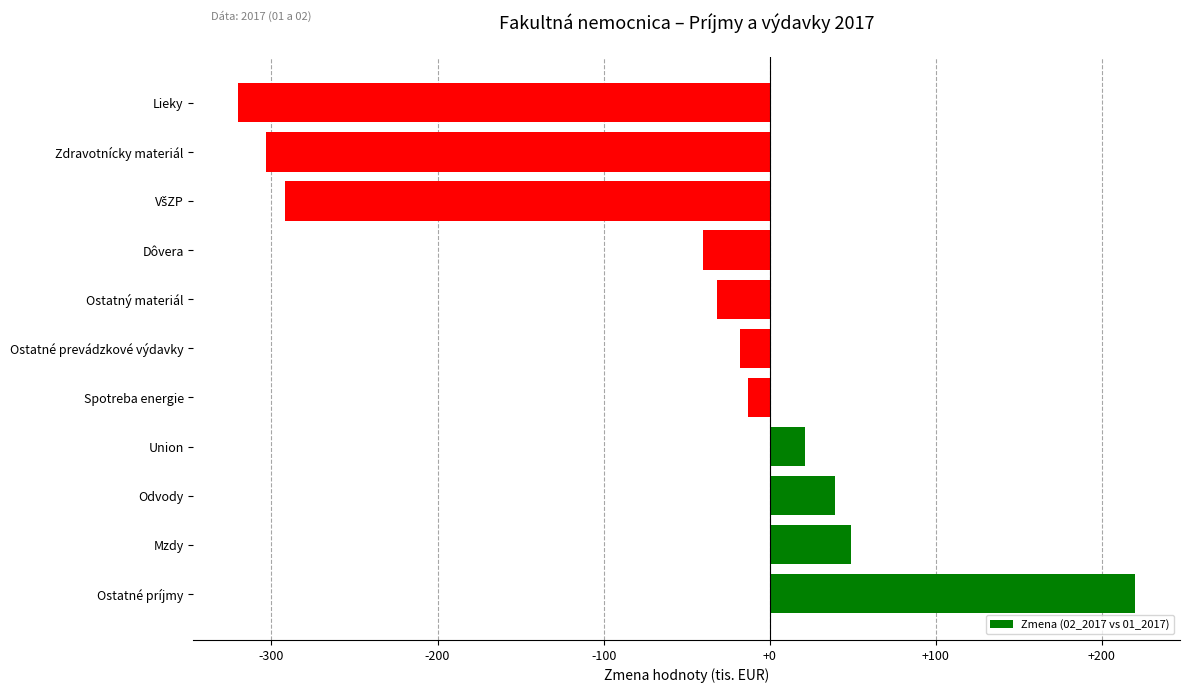

What is the greatest value displayed?

220